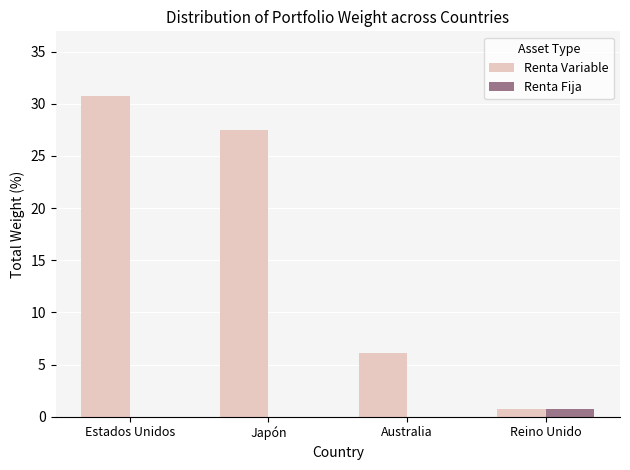

Are the bars grouped side by side (vs. stacked)?

Yes